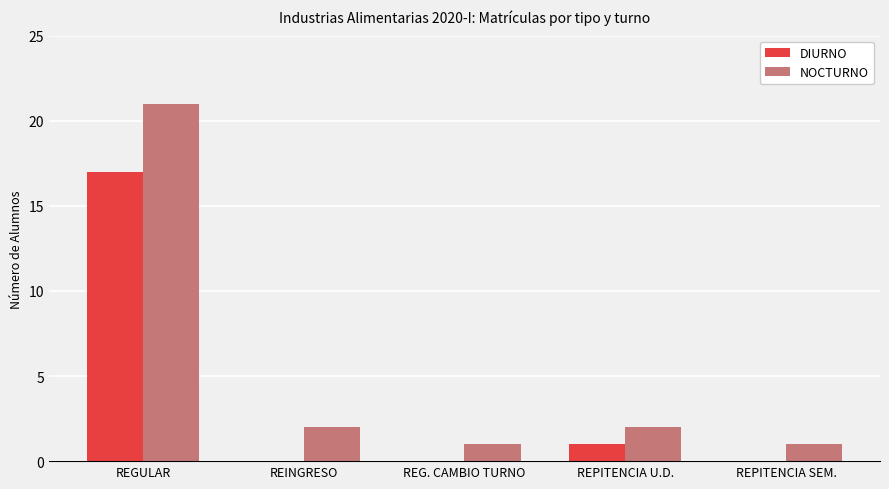

What is the total value across all series at REPITENCIA U.D.?

3